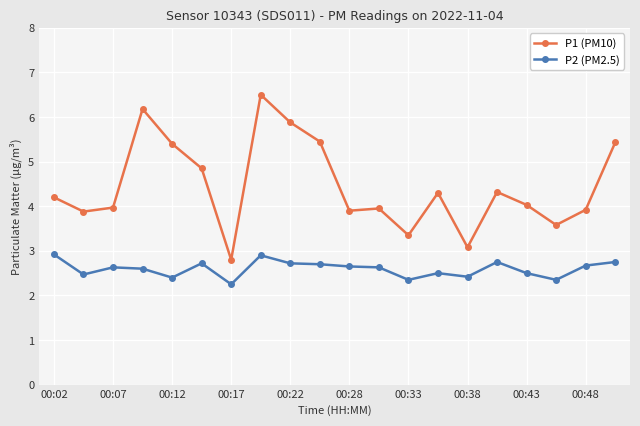

Which series has the widest spread of values?

P1 (PM10)